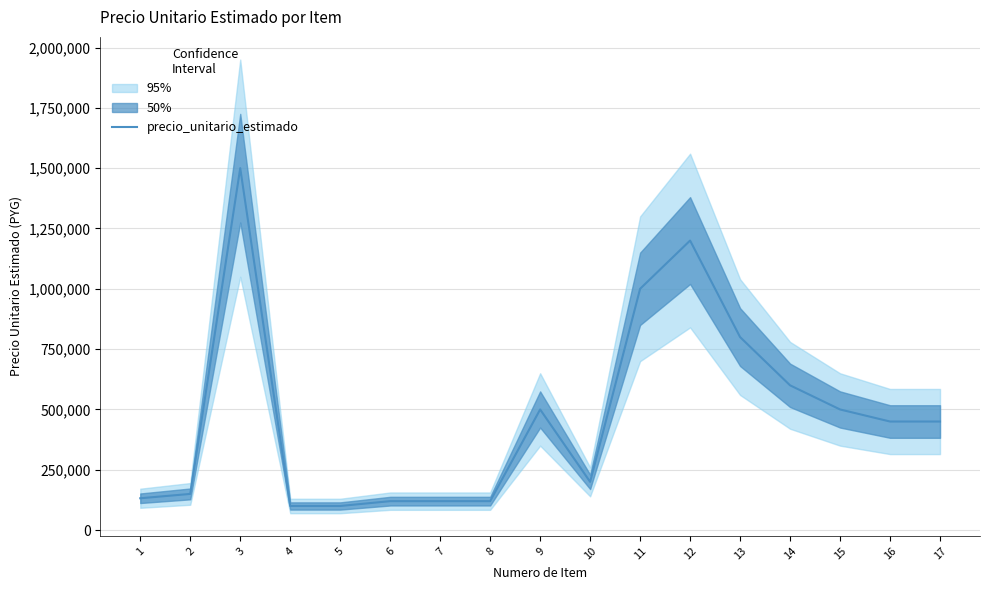

Rank the categories by value from lowest to highest.

4, 5, 6, 7, 8, 1, 2, 10, 16, 17, 9, 15, 14, 13, 11, 12, 3